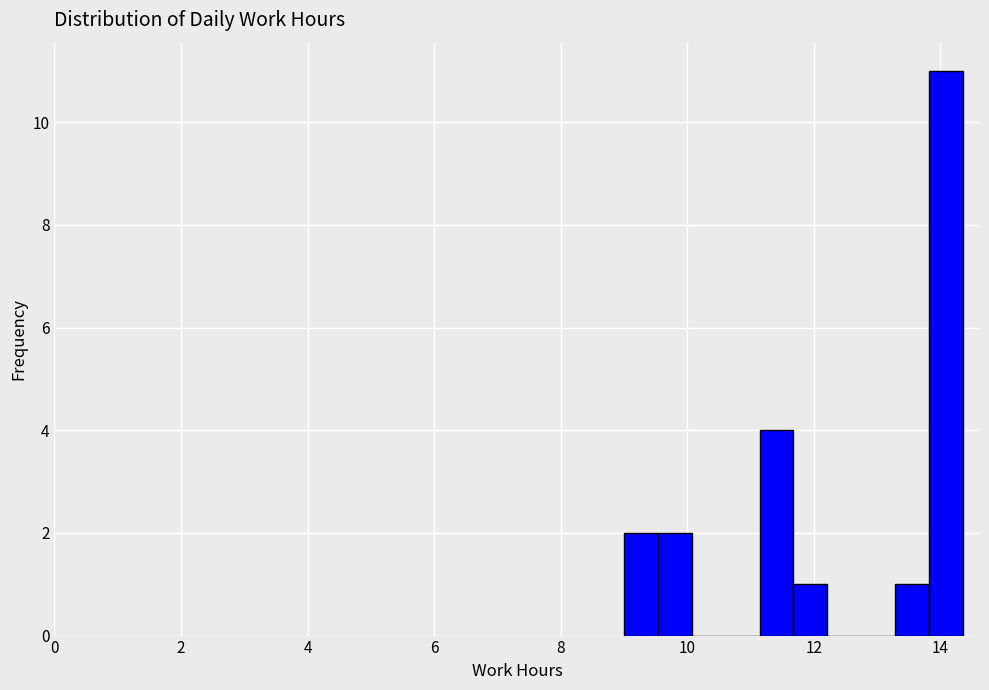

Around what value on the x-axis is the tallest bar? Give the approximate position of its centre, as read against the axis.

14.0